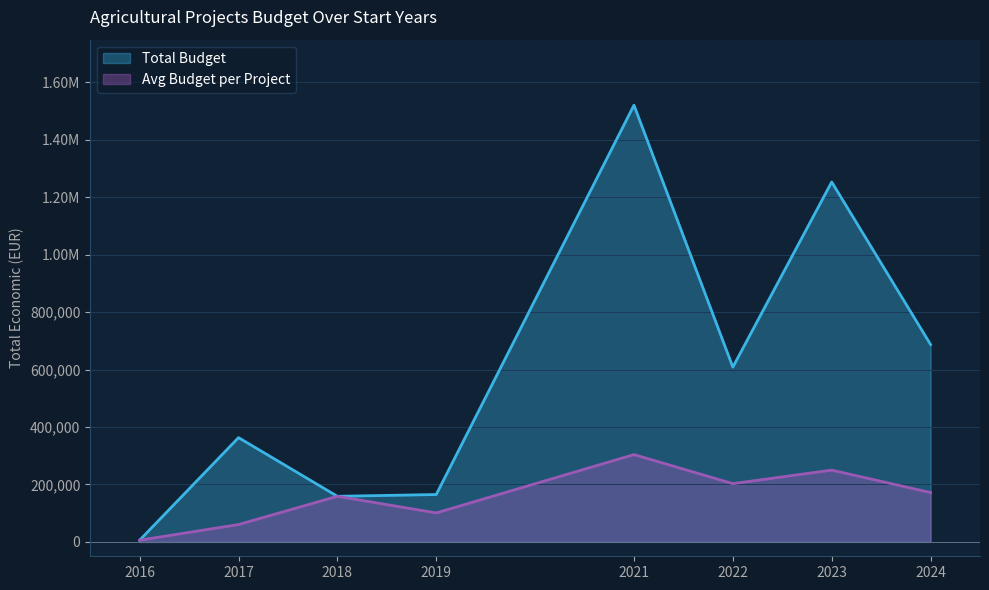

What is the value of the Avg Budget per Project point at the 3rd from the left?

158820